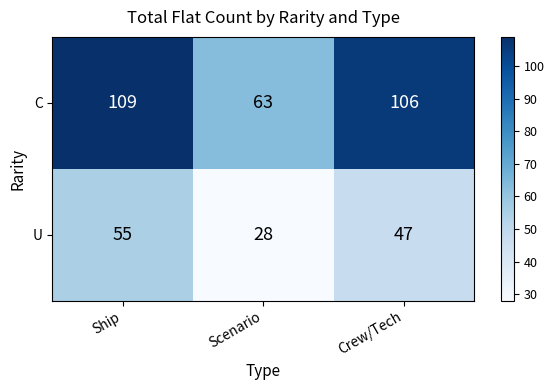

What is the sum of the U values at Ship and Scenario?

83